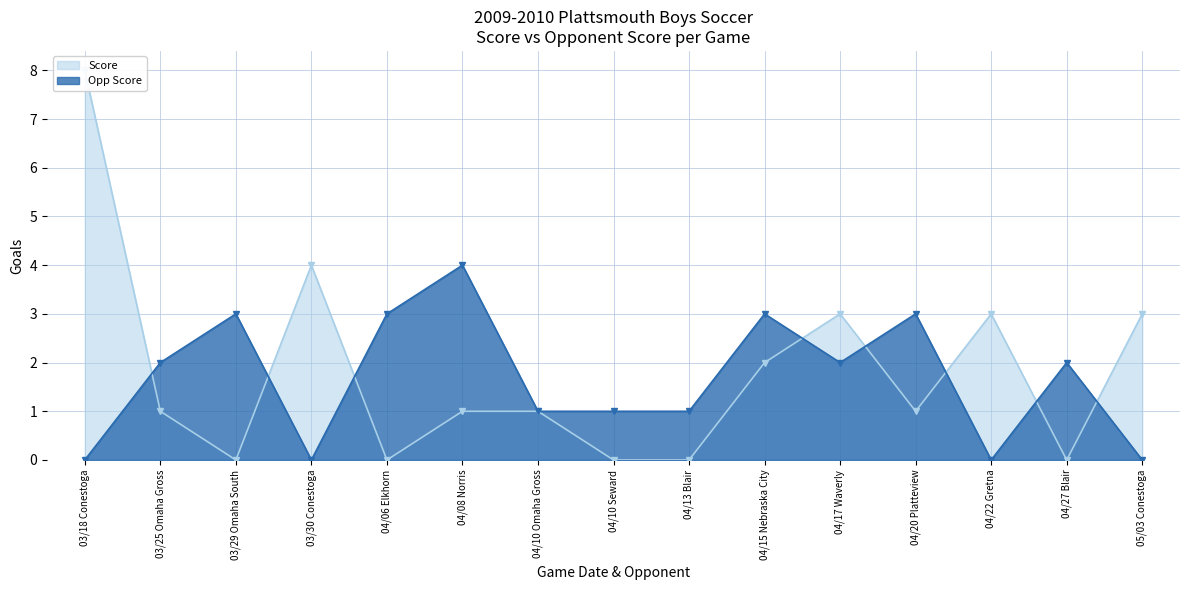

How many positive values does the Score series have?

10